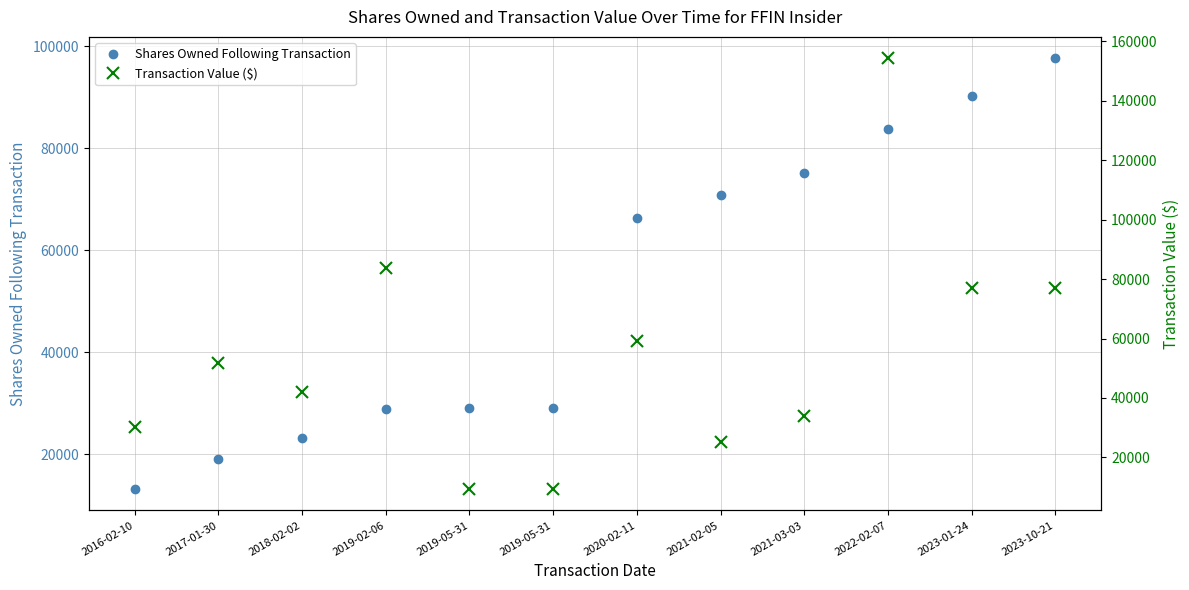

Rank the series at 2017-01-30 from lowest to highest value.

Shares Owned Following Transaction, Transaction Value ($)